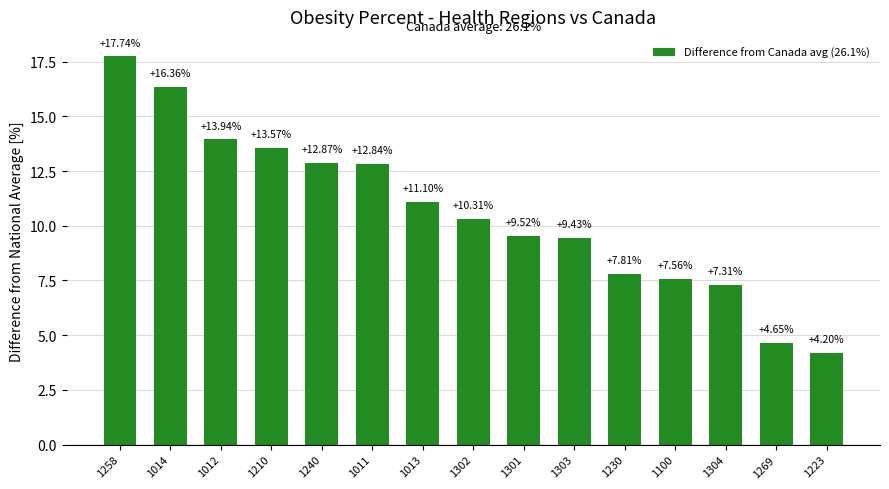

What position from the left is 1011?

6